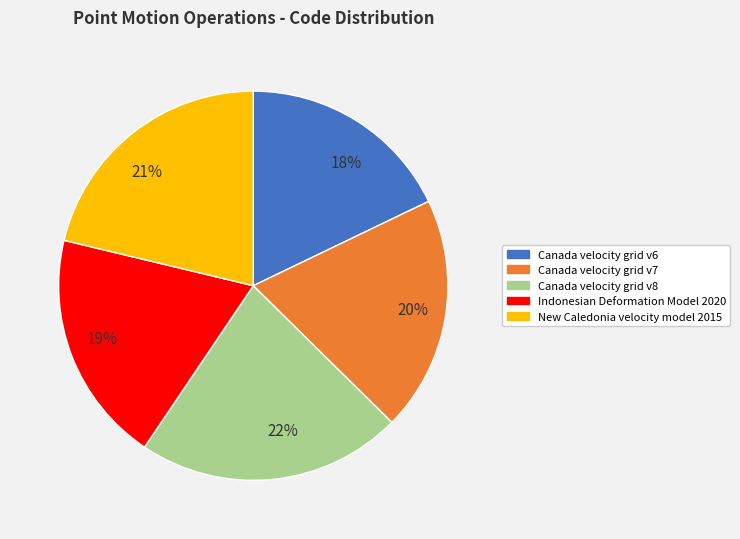

What is the ratio of the value at 21% to the value at 20%?

1.1